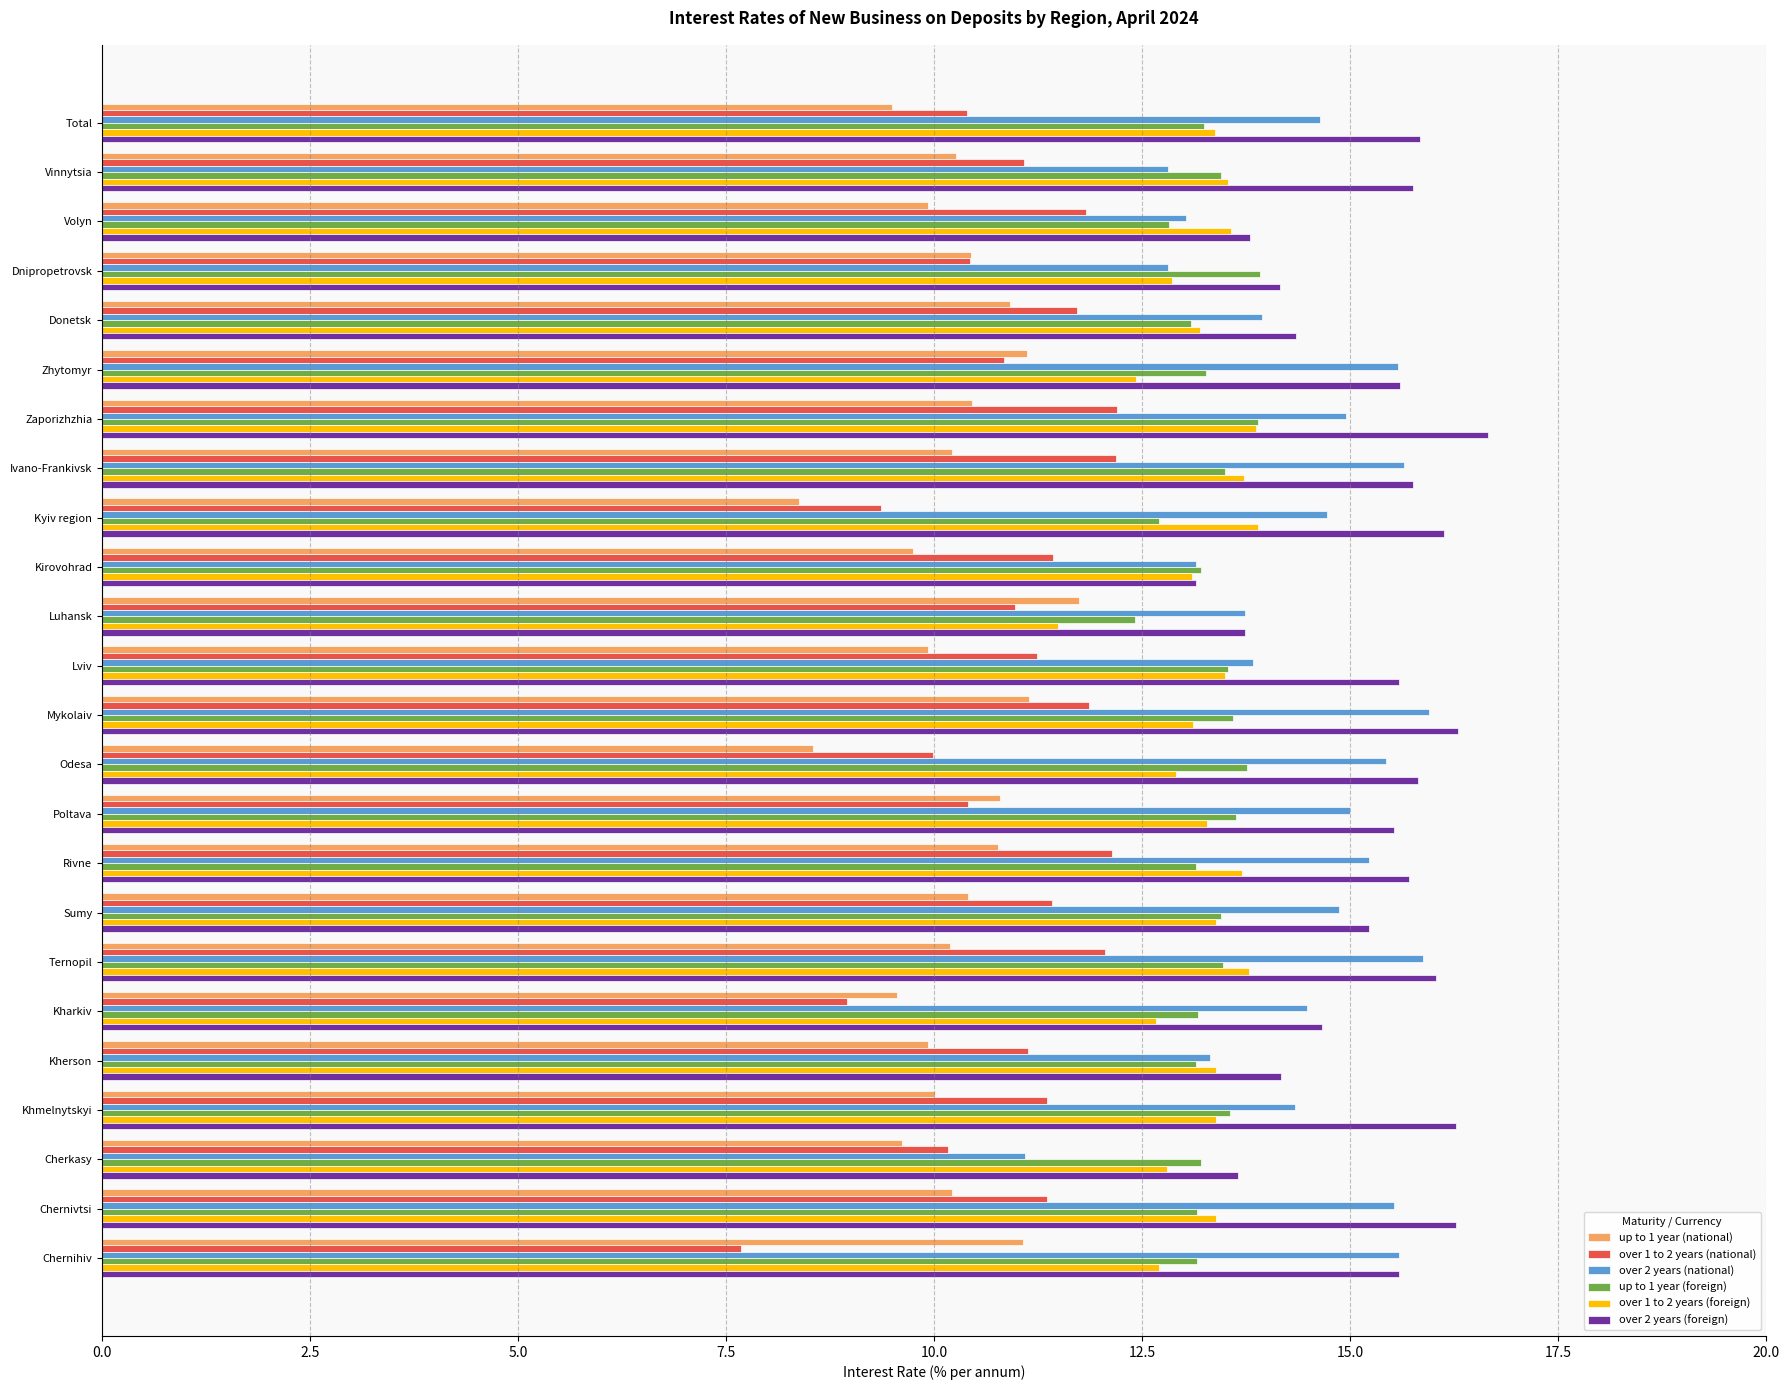

True or false: over 2 years (foreign) has a value of 24.4 at Cherkasy.

False